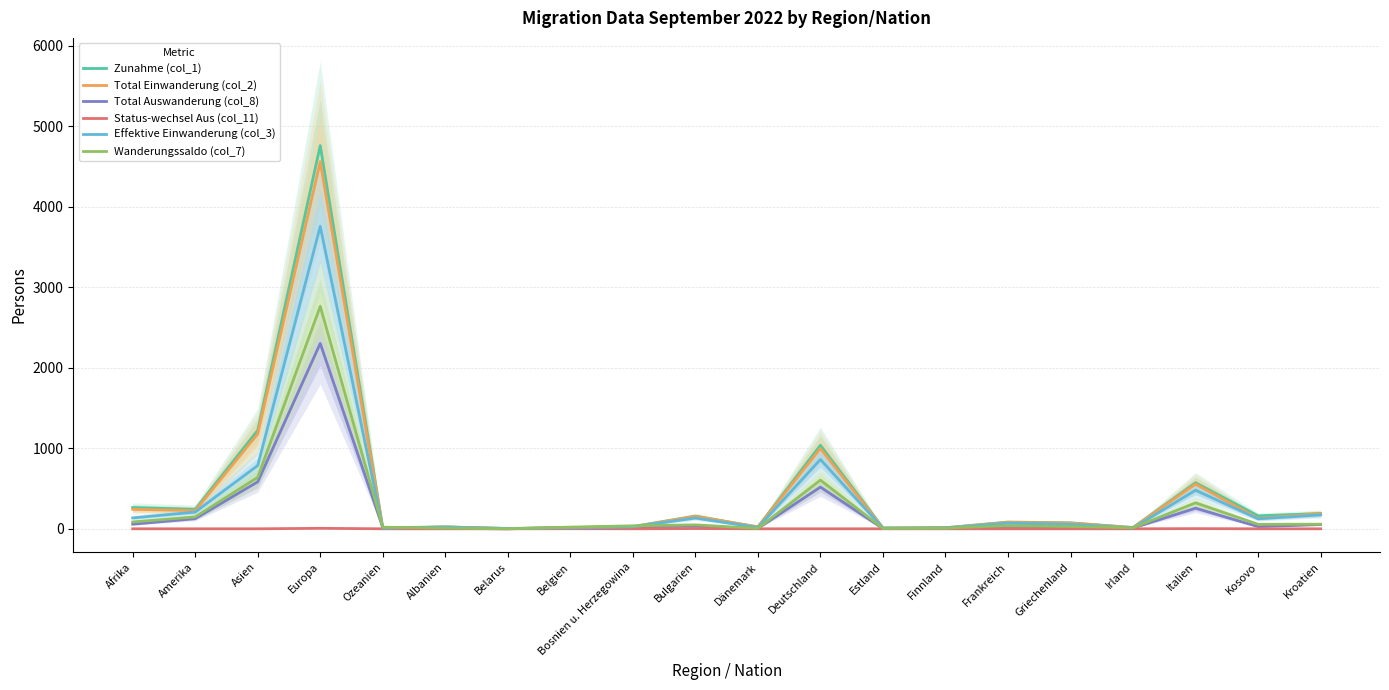

Which series has the largest total across all categories?

Zunahme (col_1)